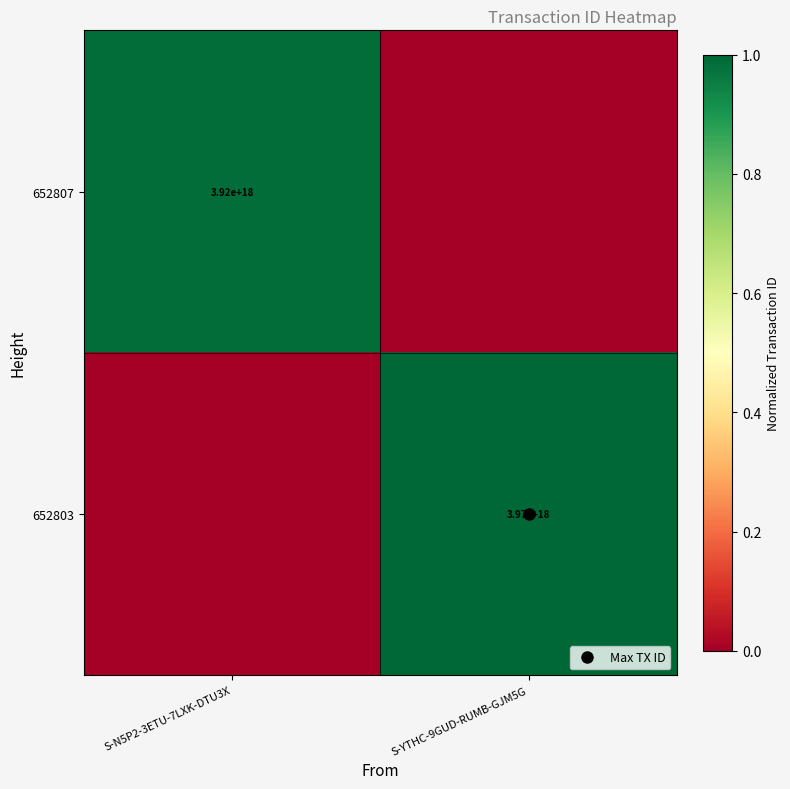

What is the difference between the highest and lowest values at S-YTHC-9GUD-RUMB-GJM5G?

1.0